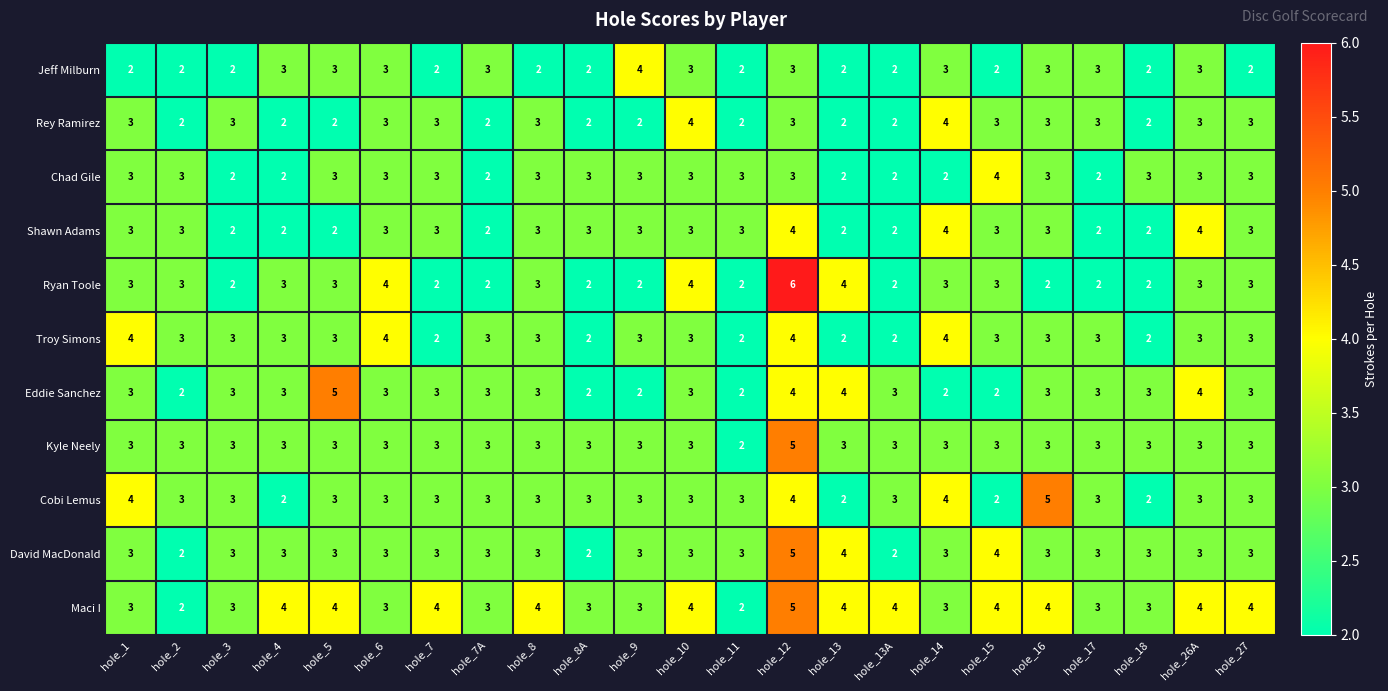

At which category is the sum across all series the highest?

hole_12